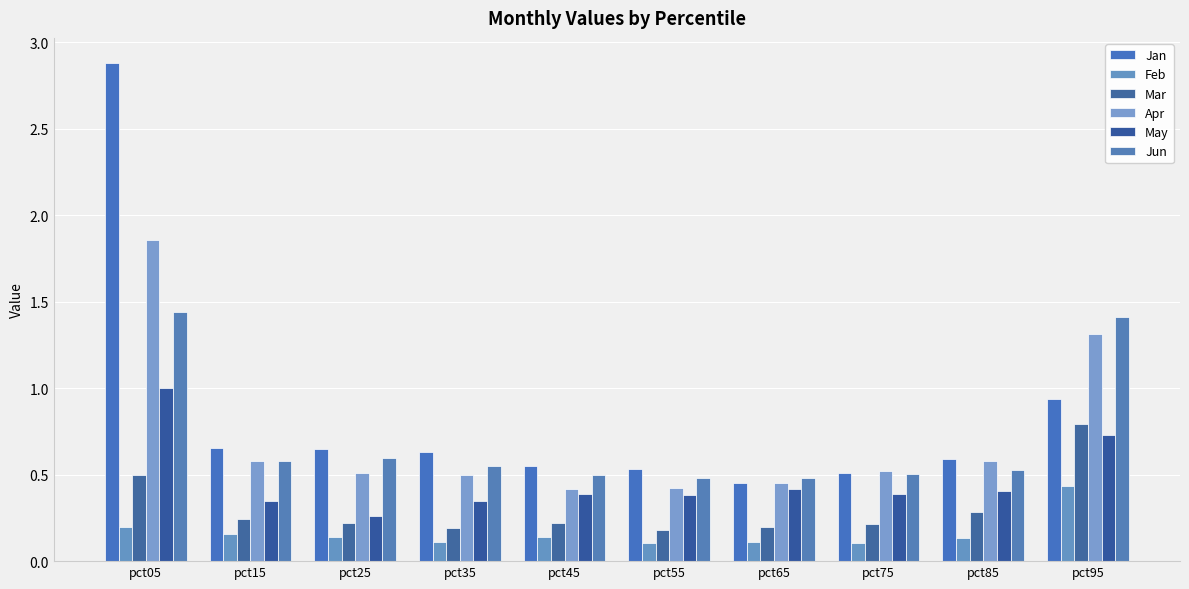

How many bars are there in each group?

6